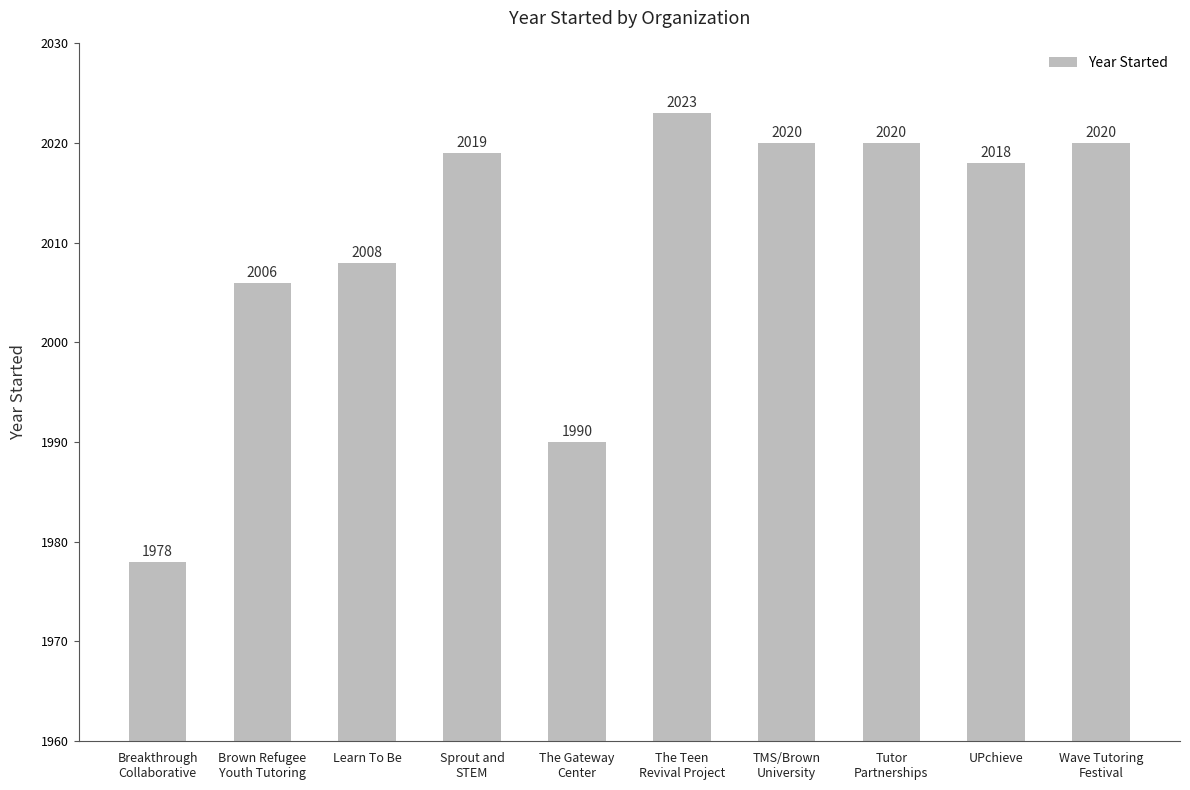

Reading right to left, extract all data points from this chart.

2020	2018	2020	2020	2023	1990	2019	2008	2006	1978